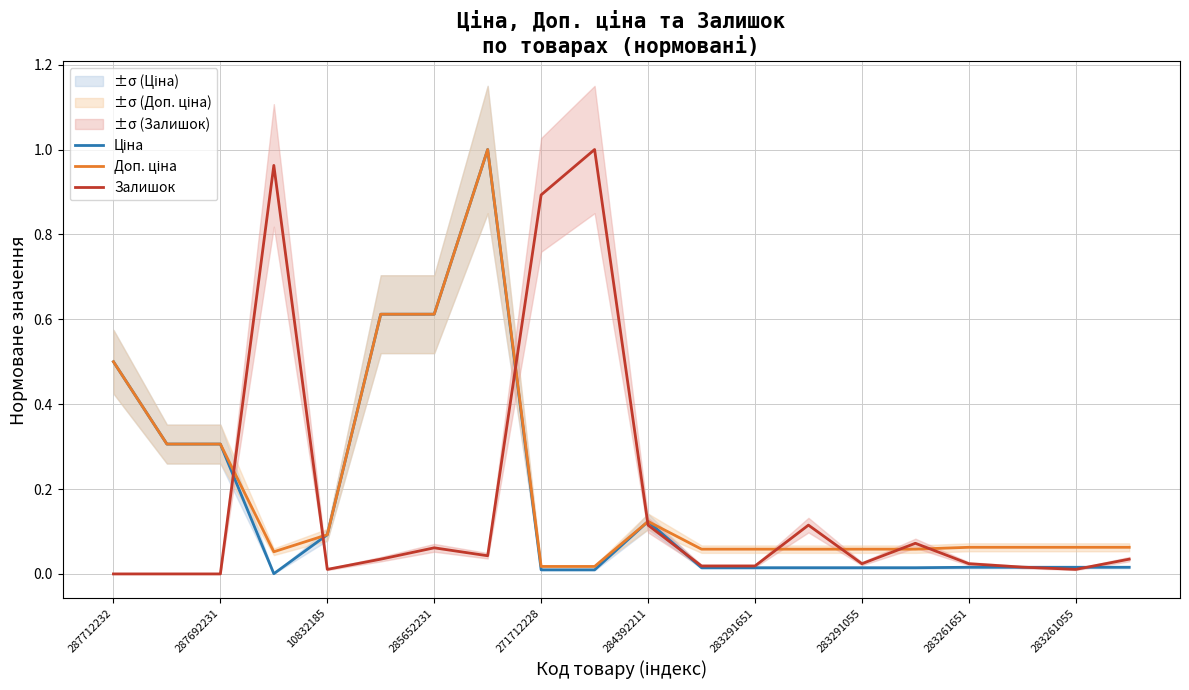

Count the number of categories in the chart.

20